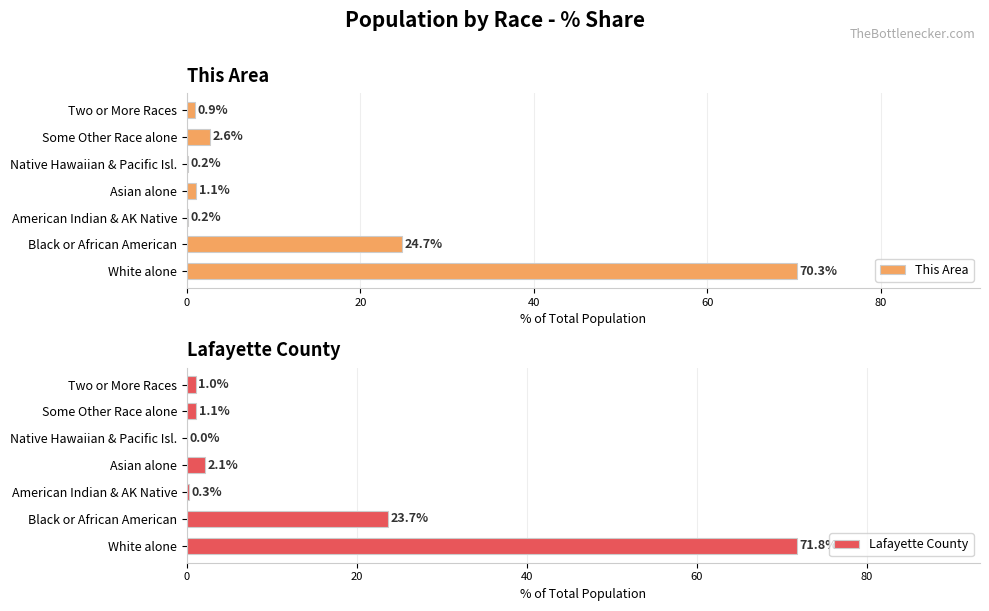

Which category has the highest value in the This Area series?

White alone